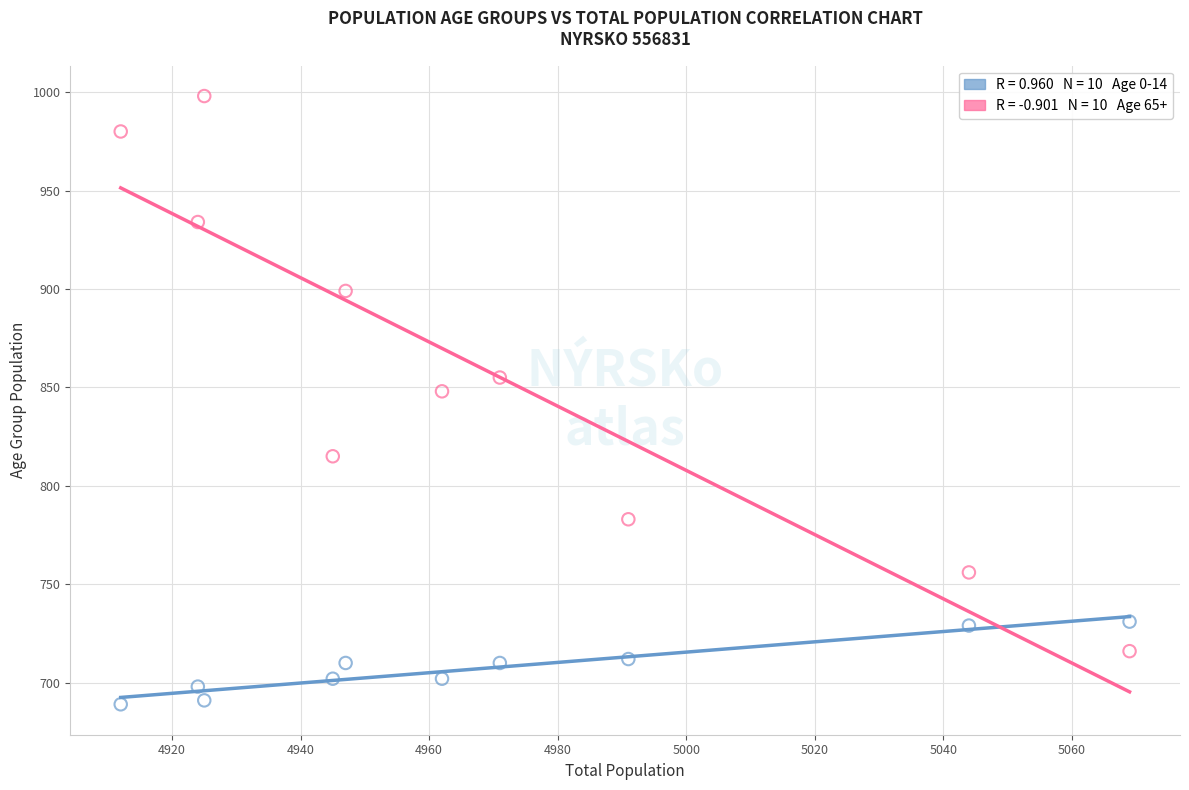

Across all data points, what is the range of Y values (max minus min)?

309